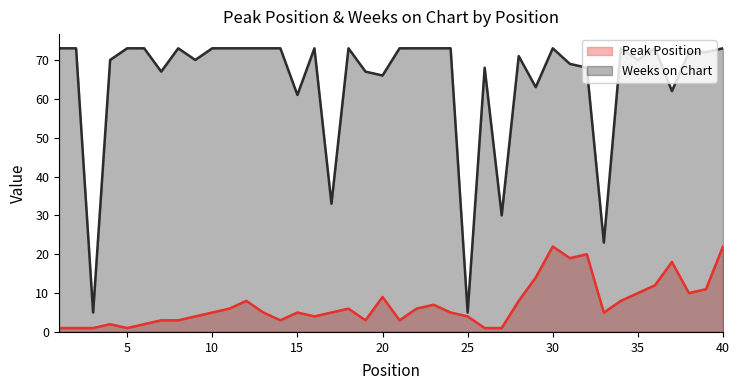

What is the difference between the Weeks on Chart values at 40 and 33?

50